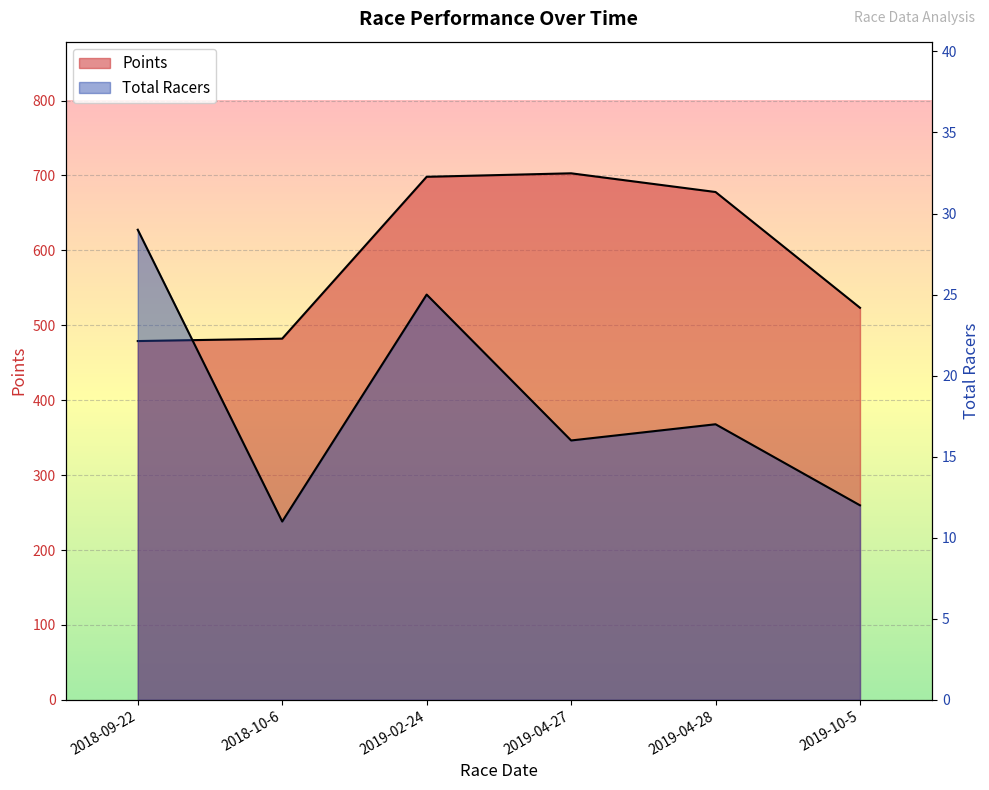

What value does the Points series have at 2018-09-22?

478.9